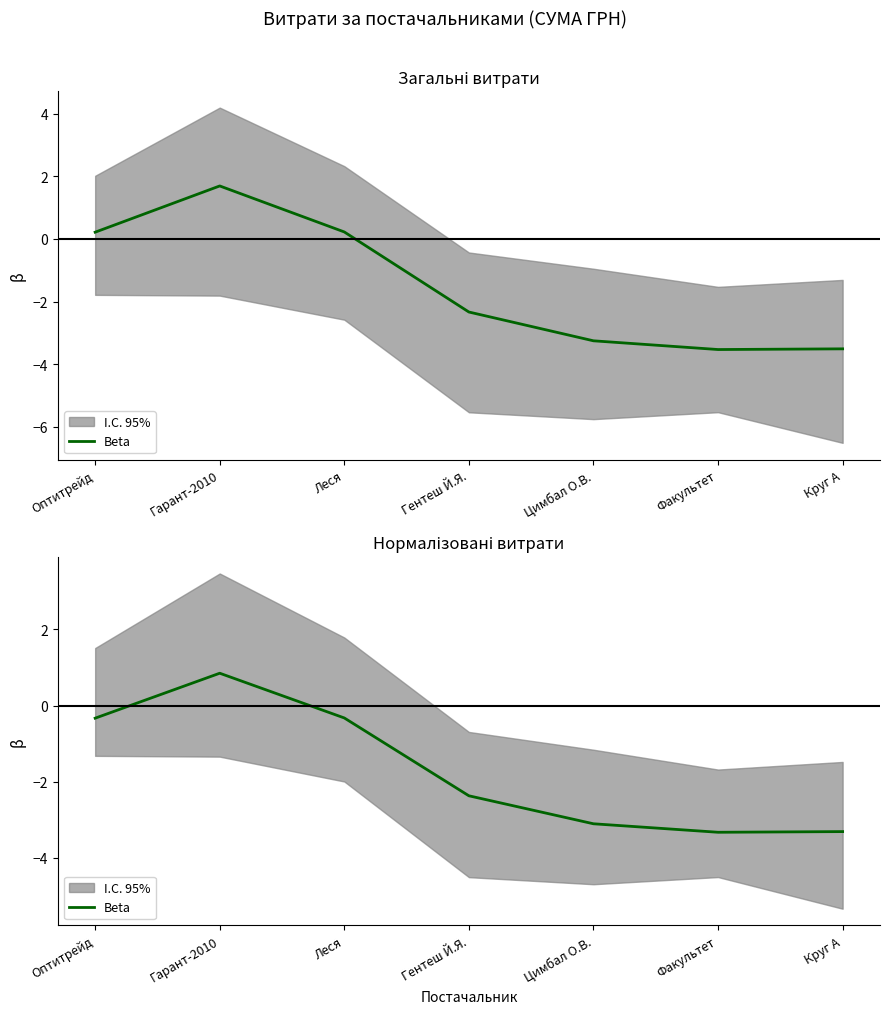

At which category does the data reach its first local valley?

Факультет